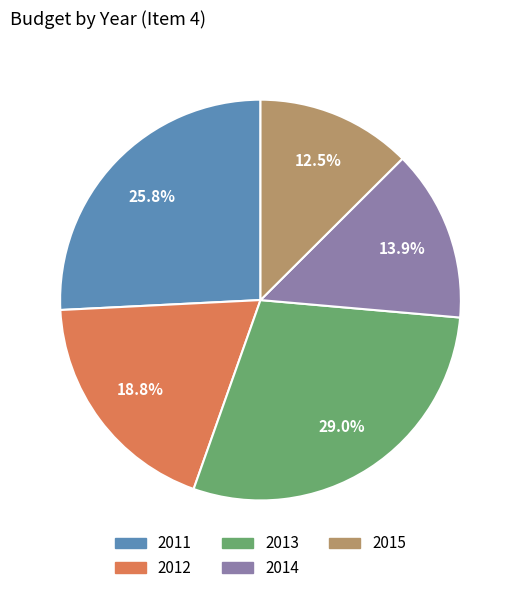

Count the number of slices in the pie.

5